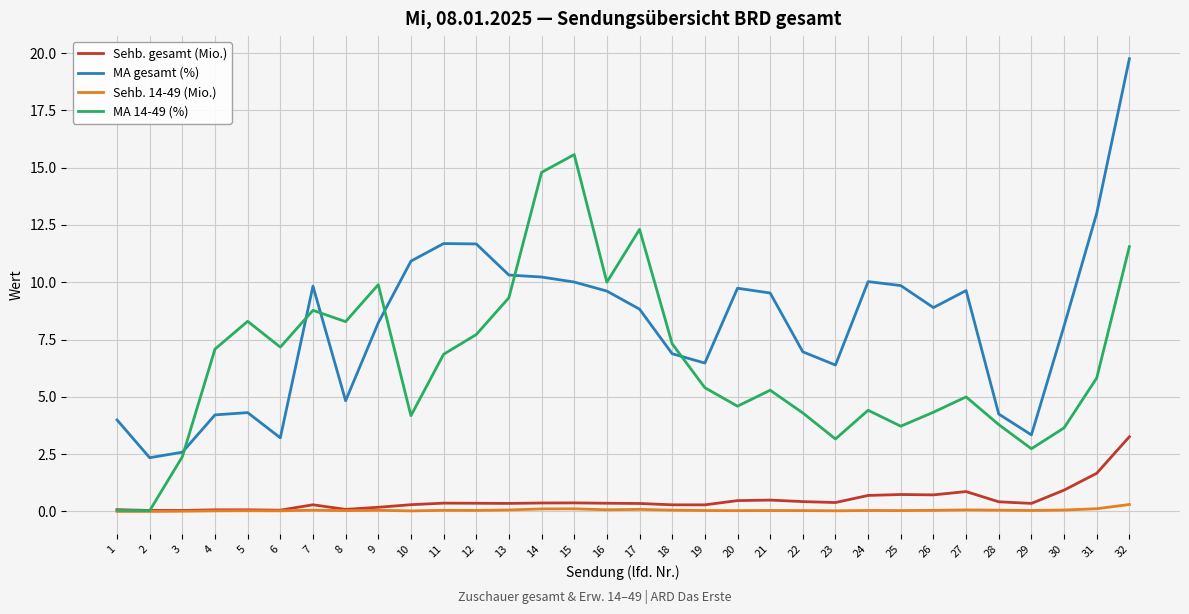

Which series has the largest range (max minus min)?

MA gesamt (%)